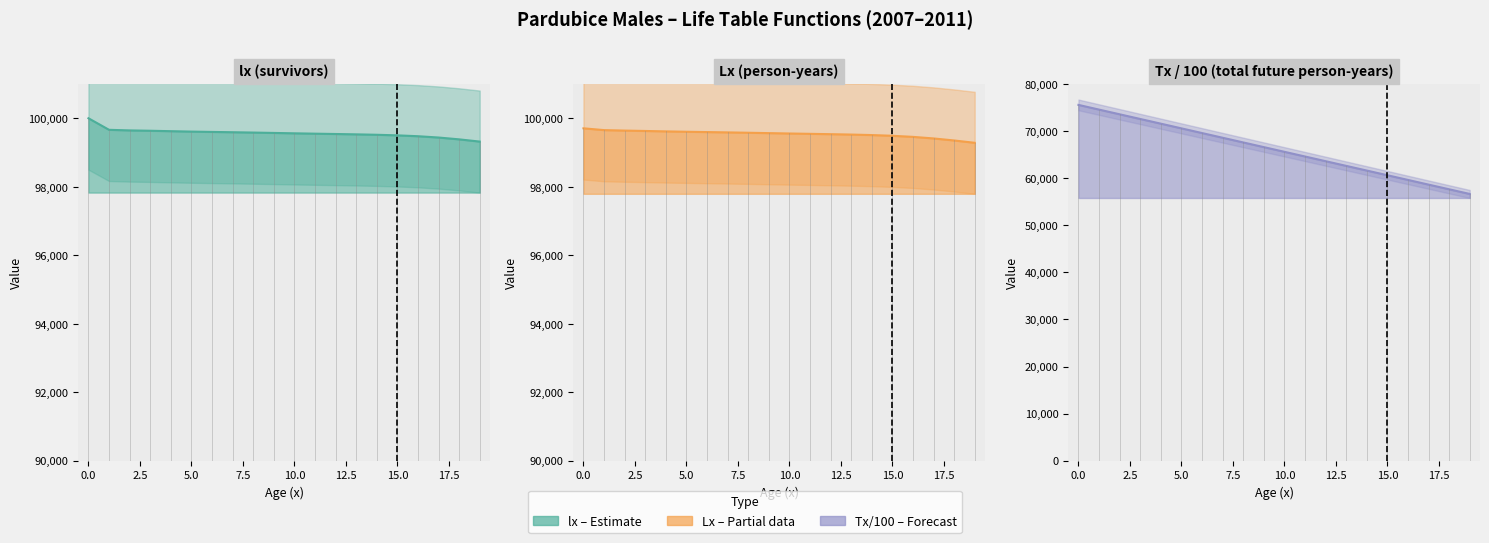

The value of Tx / 100 (total future person-years) line at 13 is 85715.1. True or false?

False